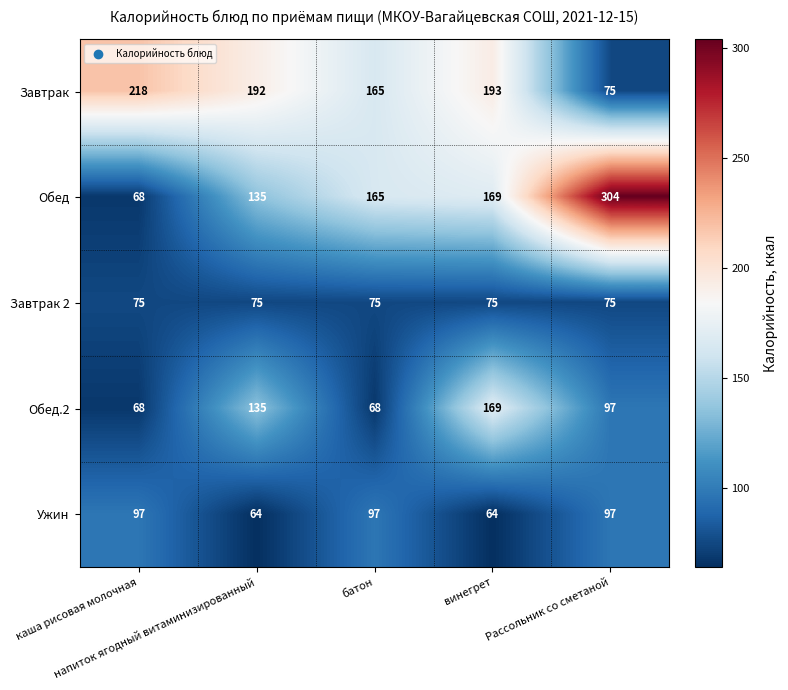

What is the total value across all series at напиток ягодный витаминизированный?

601